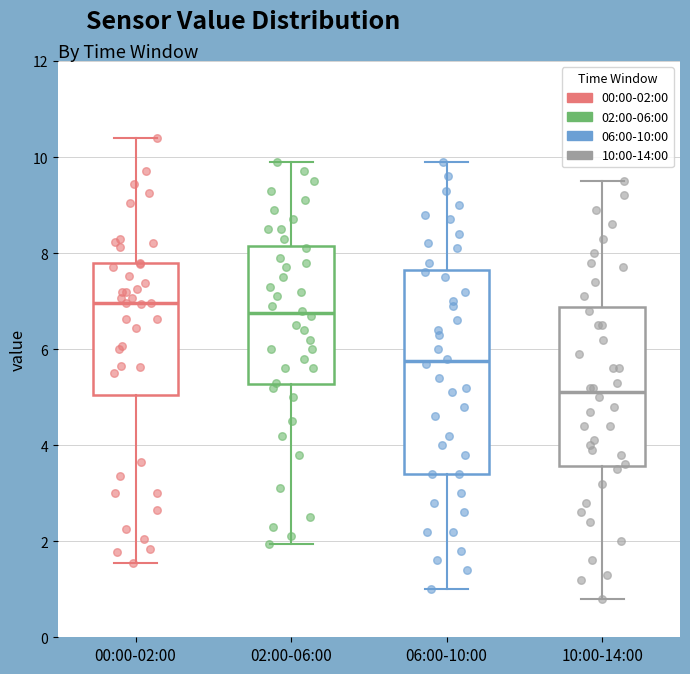

Reading left to right, read every box against the y-axis: the position of its median line, the range the box covers, and the ends of its whiskers. The values are not printed on the chart, so give them approximately, as read against the axis.

00:00-02:00: median 7.0, box 5.0 to 7.8, whiskers 1.6 to 10.4
02:00-06:00: median 6.8, box 5.2 to 8.2, whiskers 2.0 to 10.0
06:00-10:00: median 5.8, box 3.4 to 7.6, whiskers 1.0 to 10.0
10:00-14:00: median 5.2, box 3.6 to 6.8, whiskers 0.8 to 9.6